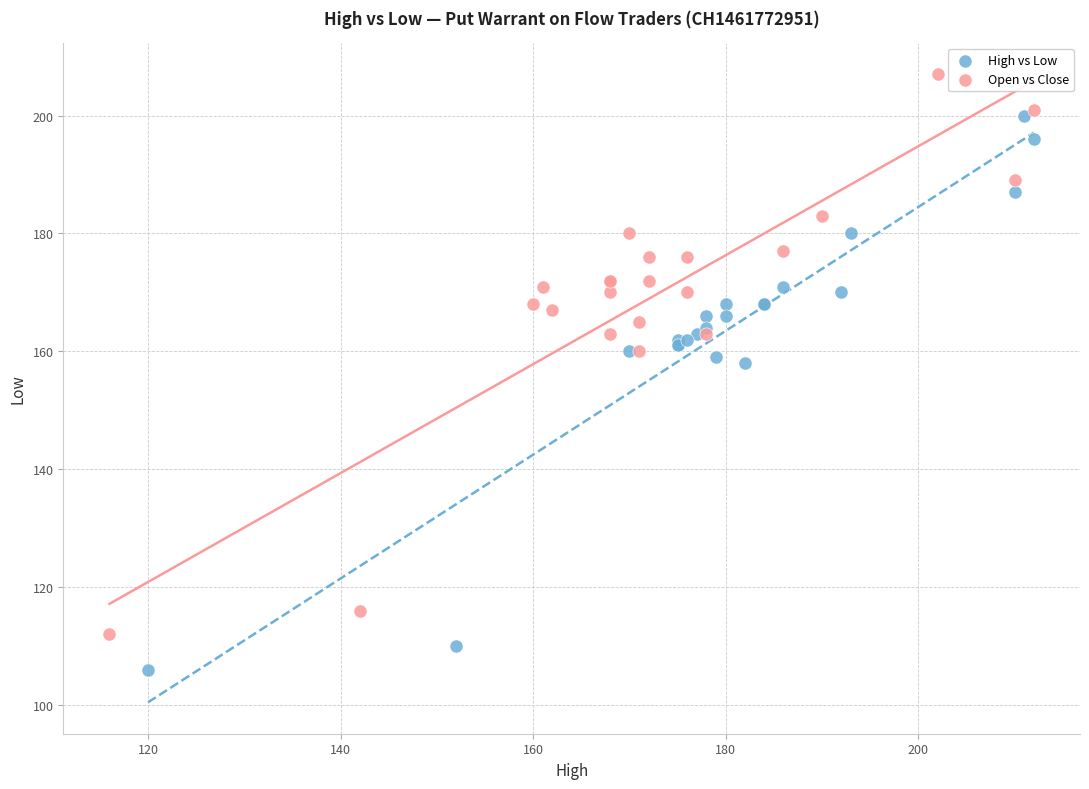

Which series contains the lowest Y value?

High vs Low